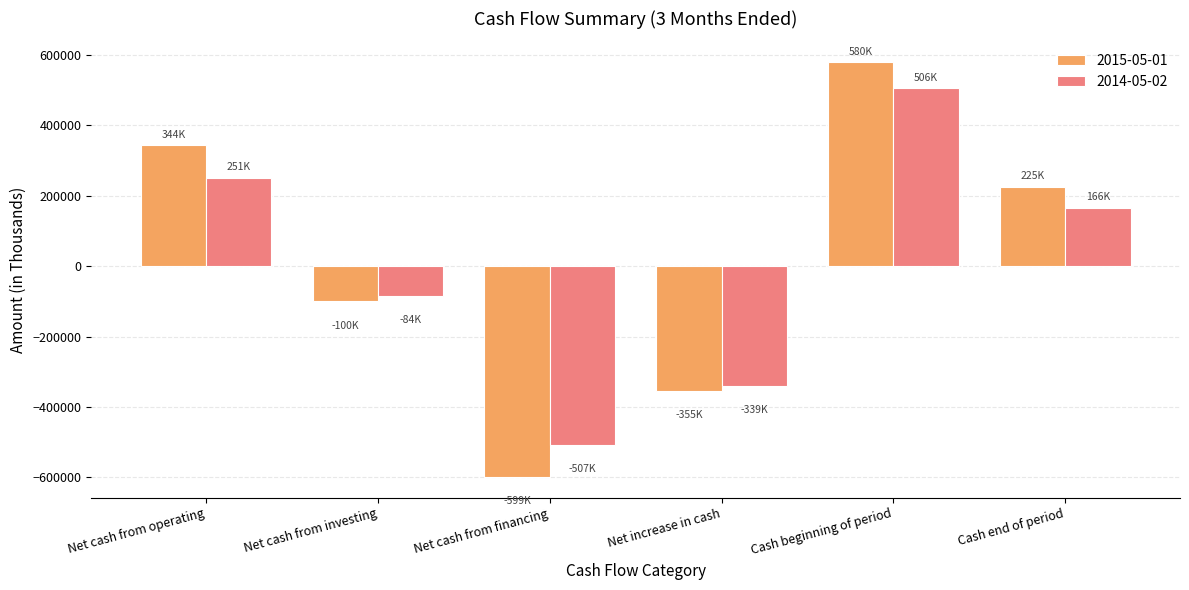

Are the bars grouped side by side (vs. stacked)?

Yes